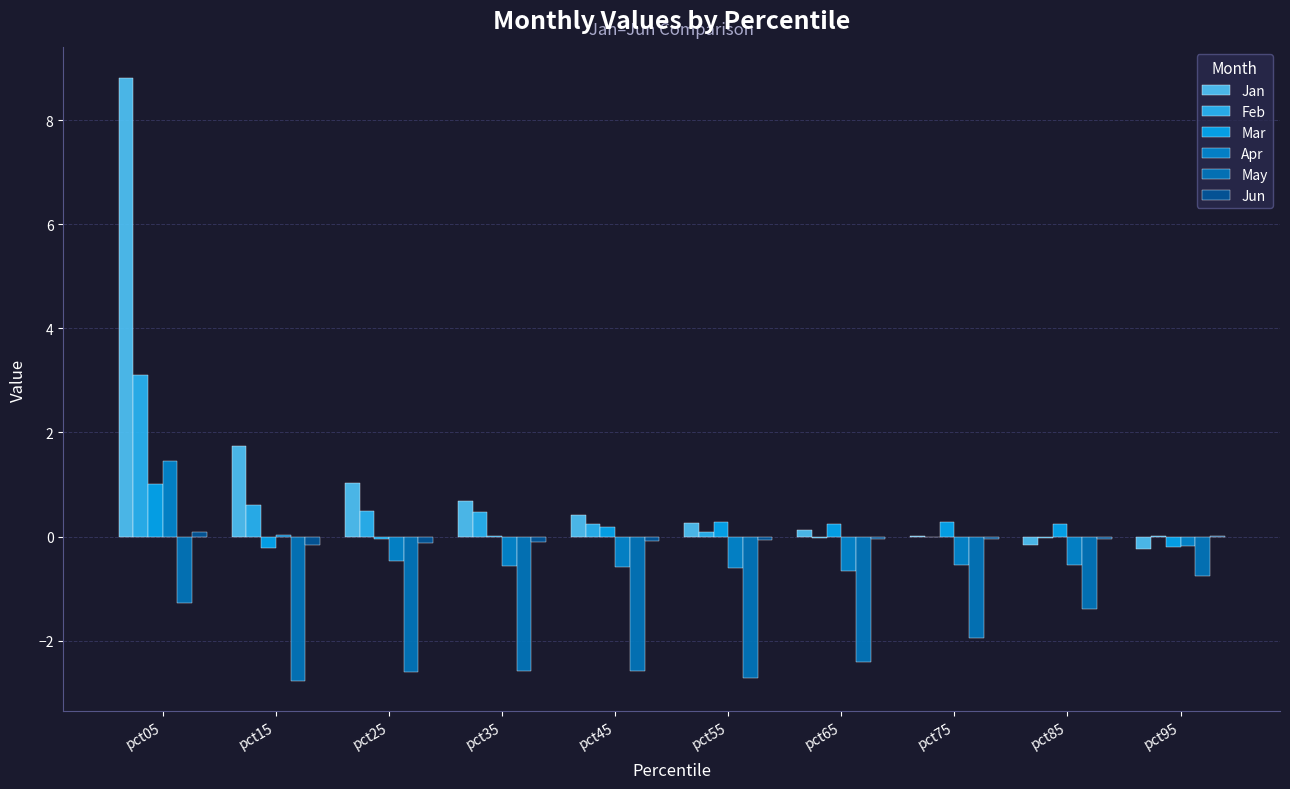

How many categories are shown in the chart?

10